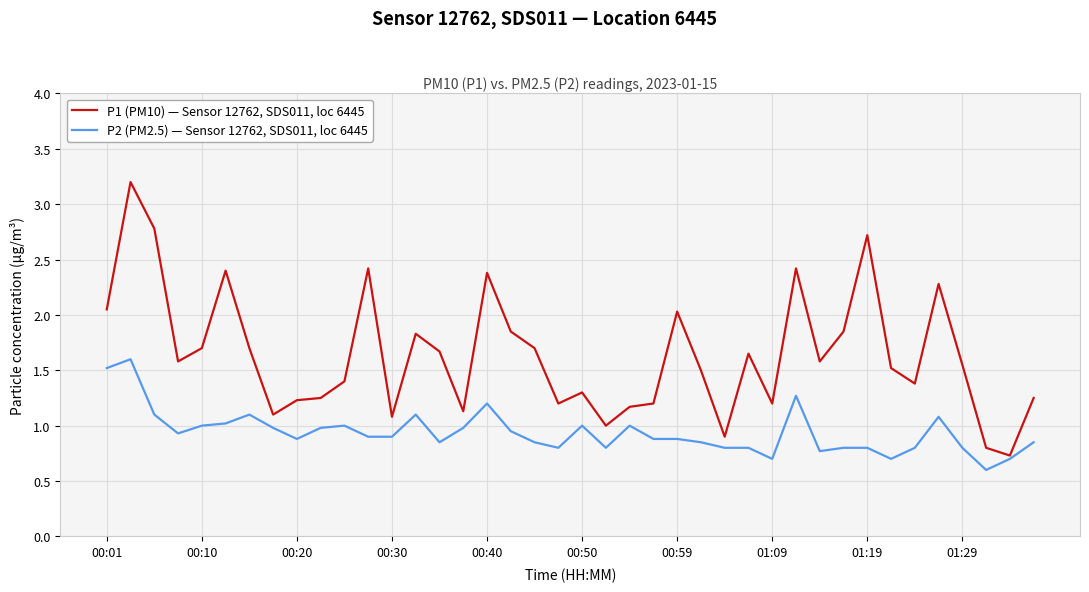

Rank the series by their maximum value, from highest to lowest.

P1 (PM10) — Sensor 12762, SDS011, loc 6445, P2 (PM2.5) — Sensor 12762, SDS011, loc 6445